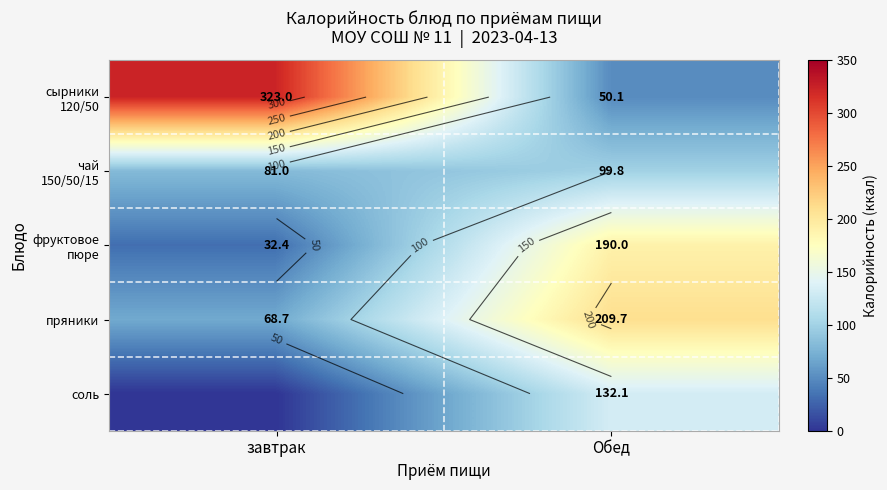

What is the spread (max minus min) of values at завтрак?

323.0